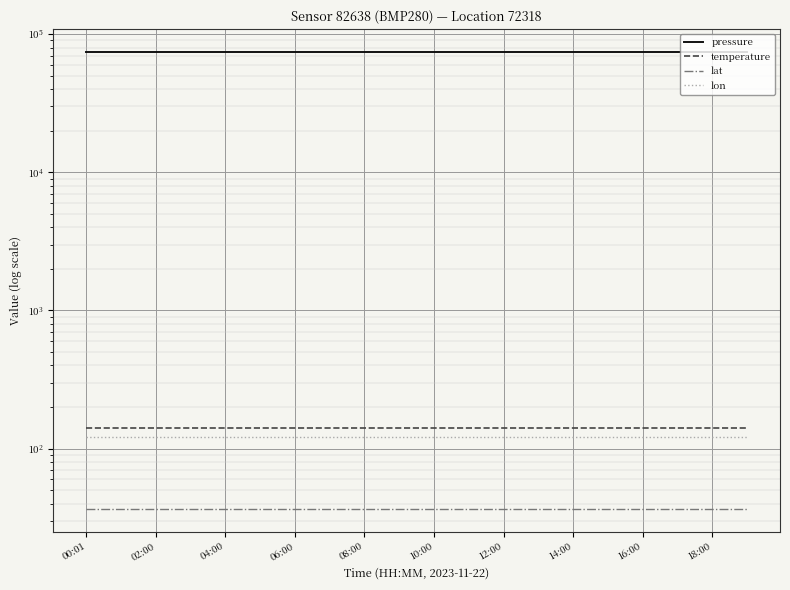

Where is pressure nearest to the value 74294?

00:01